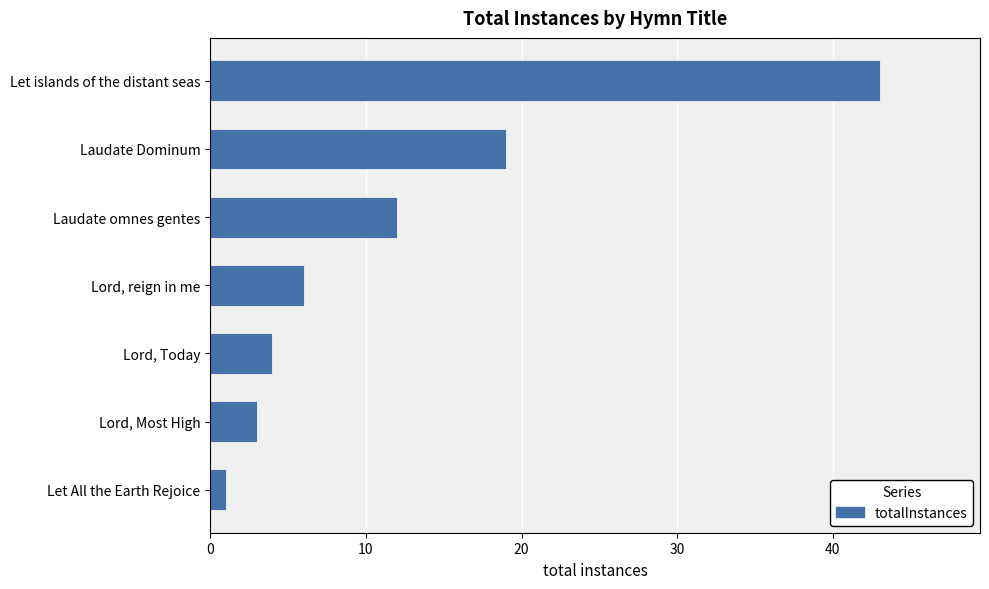

List the labels in order of value, smallest first.

Let All the Earth Rejoice, Lord, Most High, Lord, Today, Lord, reign in me, Laudate omnes gentes, Laudate Dominum, Let islands of the distant seas